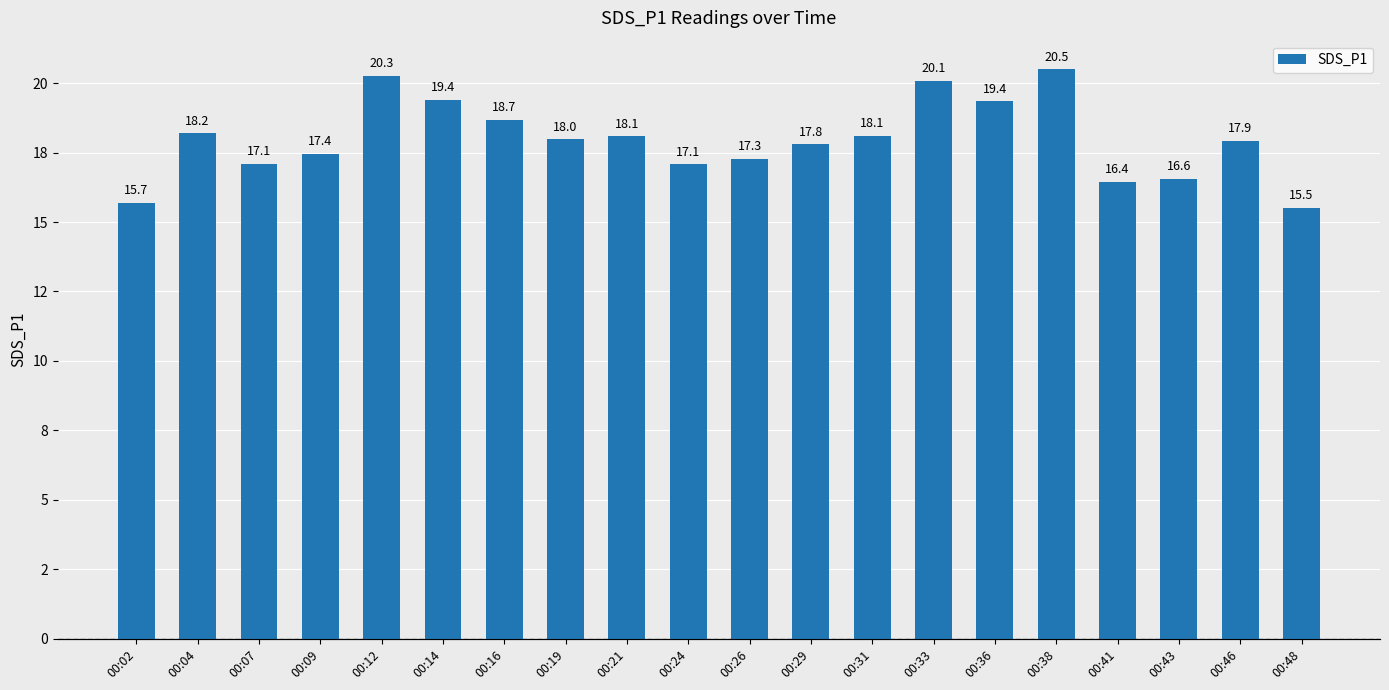

Which category has the highest value across all series?

00:38